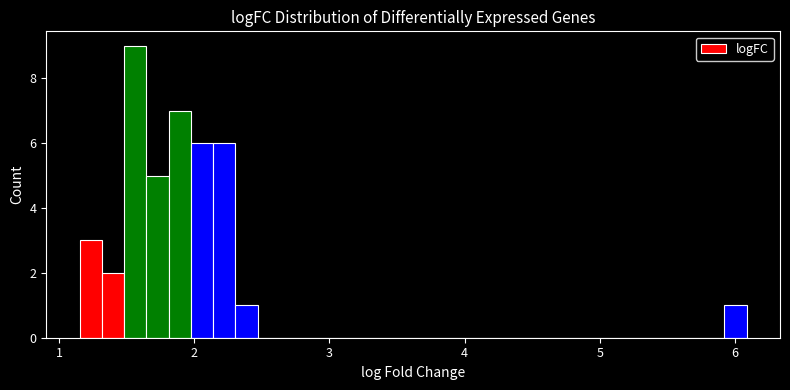

Around what value on the x-axis is the tallest bar? Give the approximate position of its centre, as read against the axis.

1.6